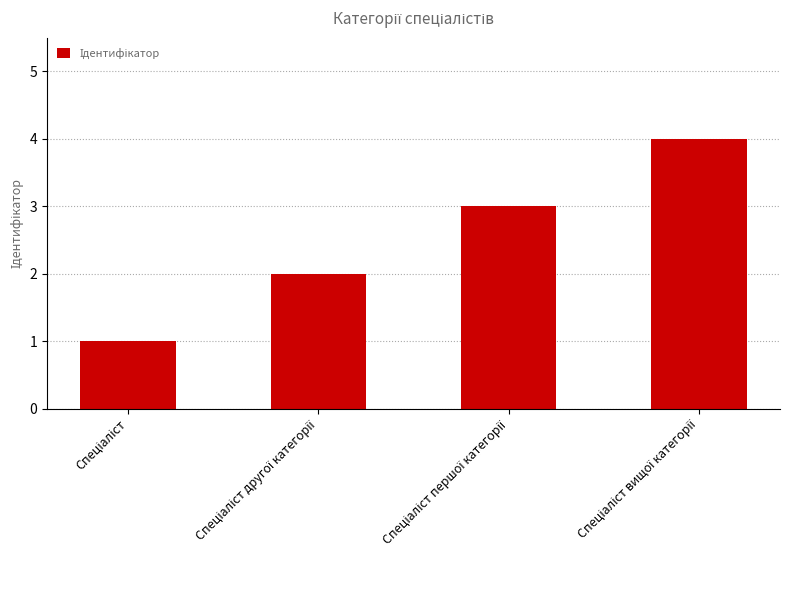

What is the difference between the maximum and minimum values?

3